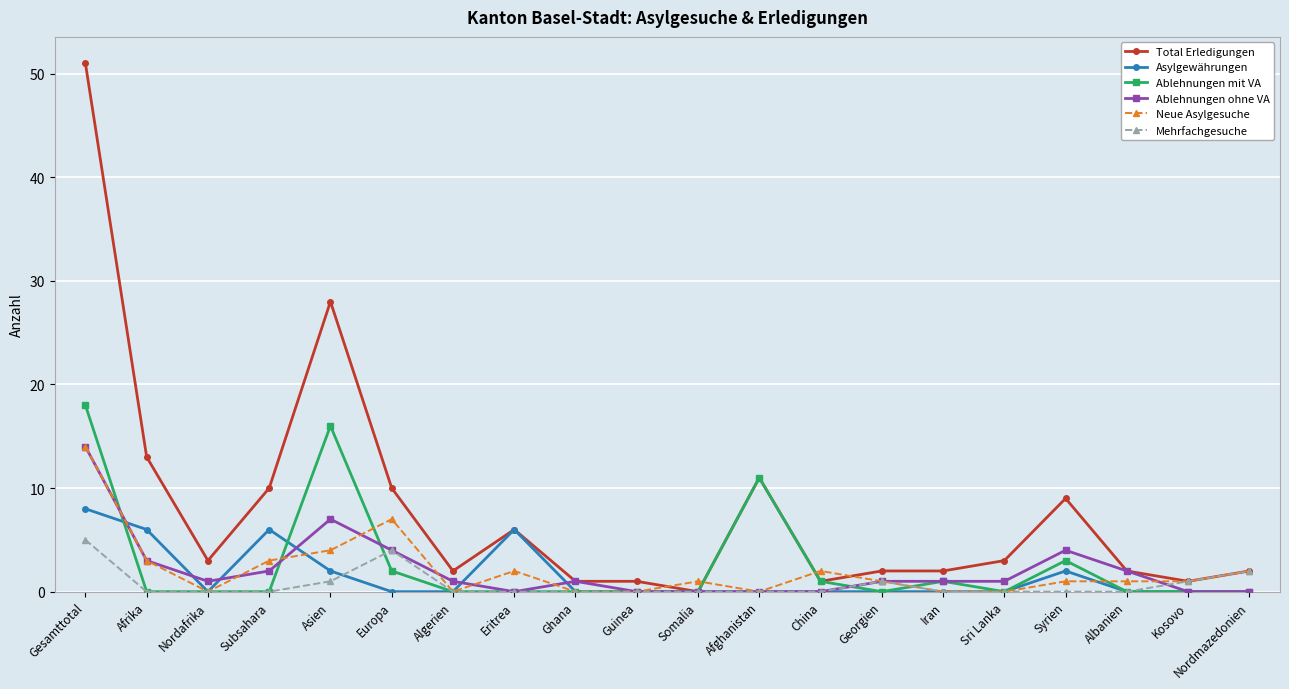

What is the sum of the Mehrfachgesuche values at Algerien and Gesamttotal?

5